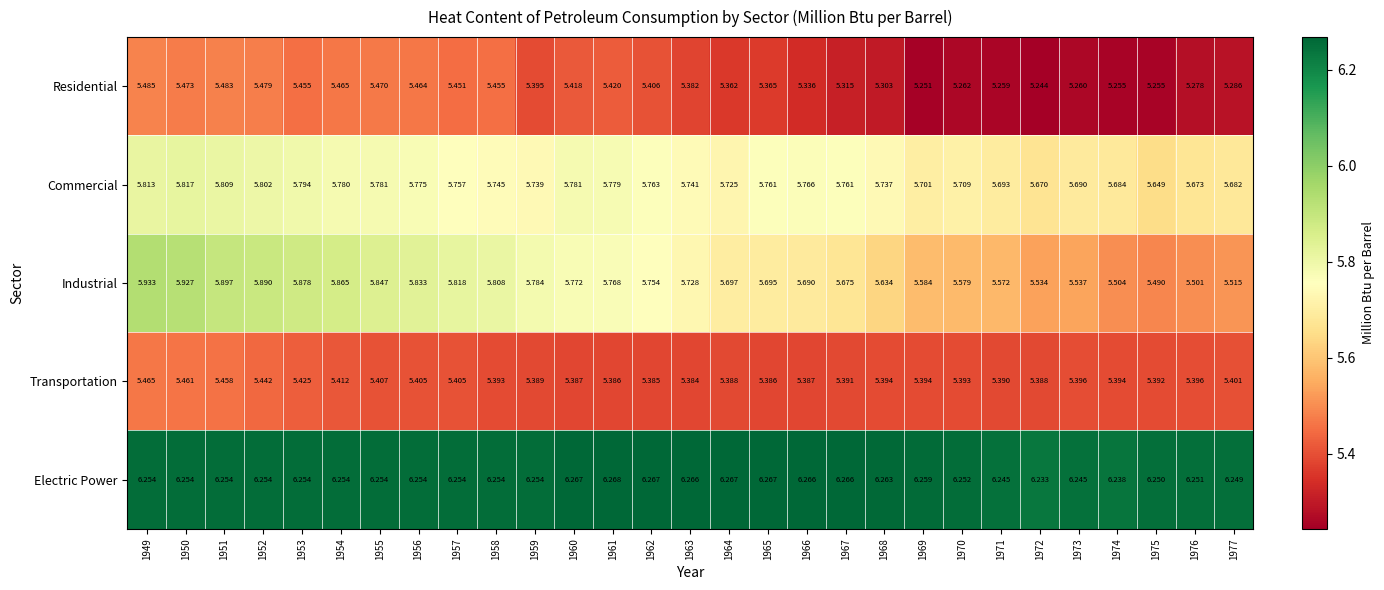

At which category is the sum across all series the highest?

1949